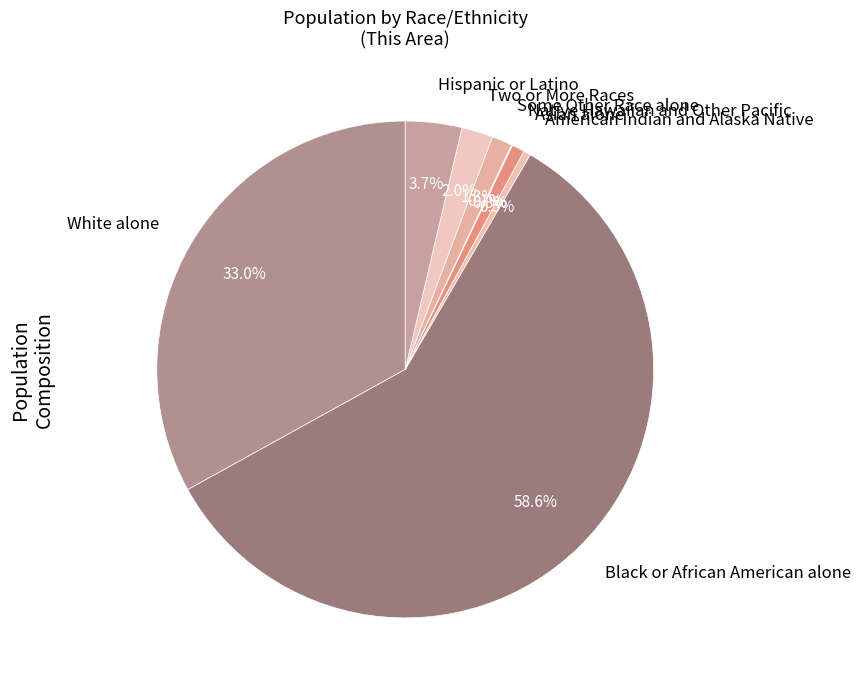

Which has a higher value, Hispanic or Latino or Two or More Races?

Hispanic or Latino